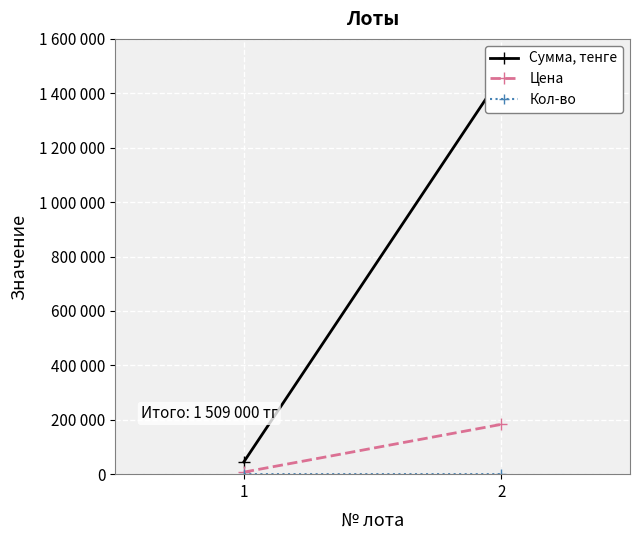

The Кол-во series shows 6 at 1. True or false?

True